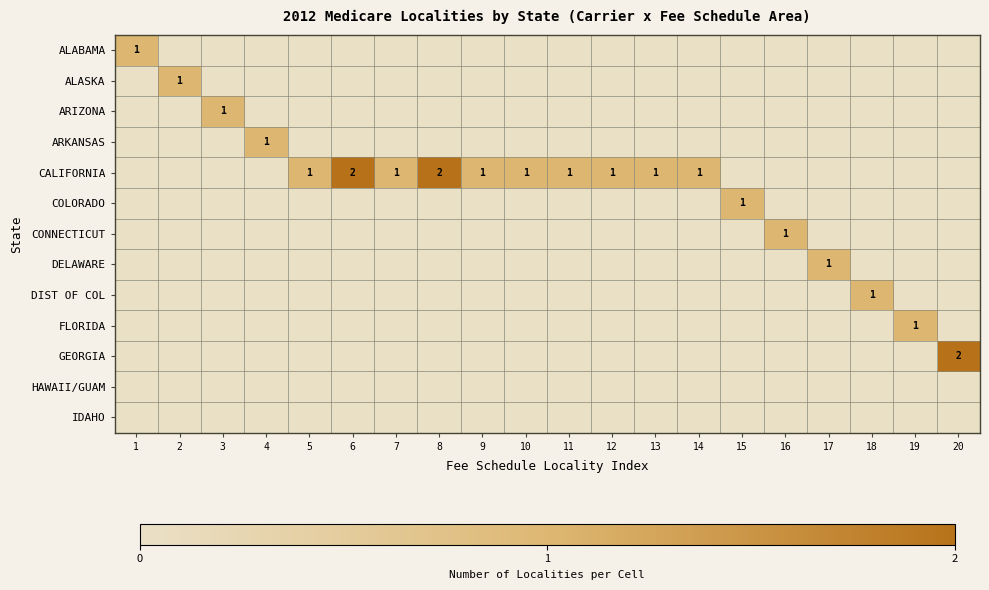

The value of CONNECTICUT at 16 is 0. True or false?

False